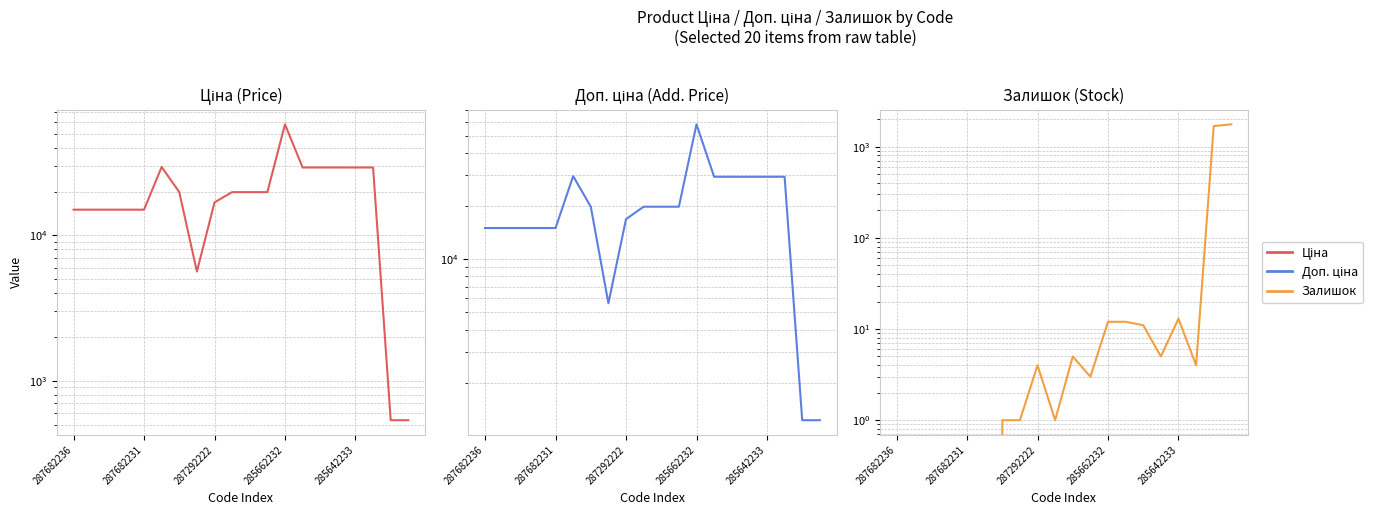

What is the maximum value shown in the chart?

58037.0